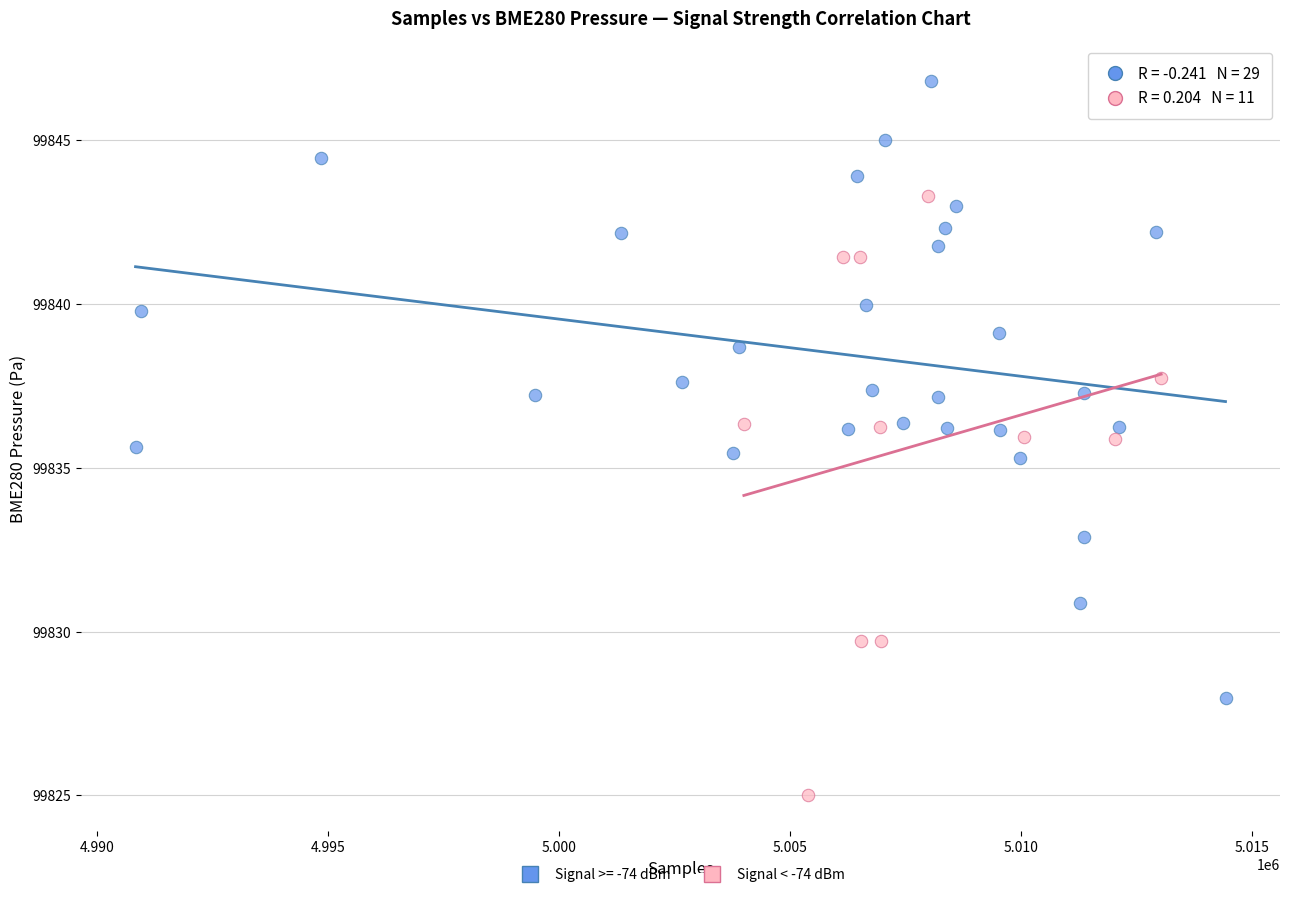

Which series reaches the maximum Y coordinate?

Signal >= -74 dBm